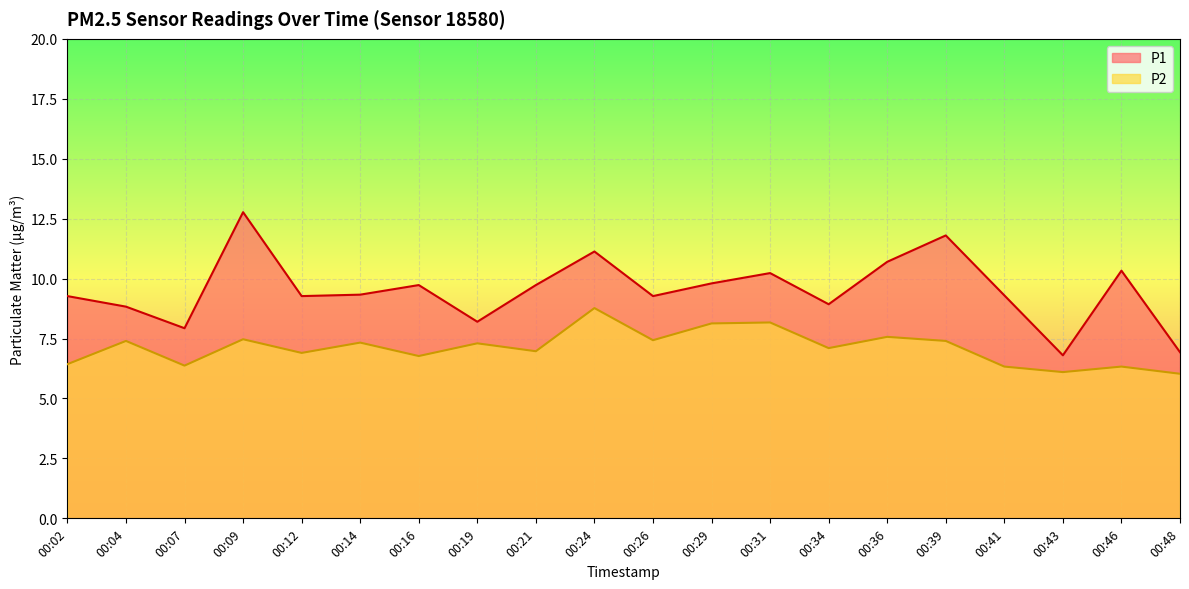

Where does the P1 series first go above 9?

00:02